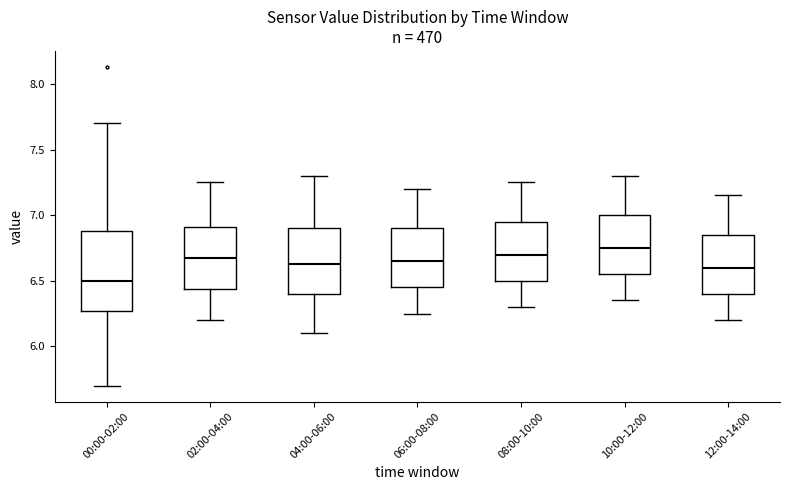

Which box has the lowest median line?

00:00-02:00